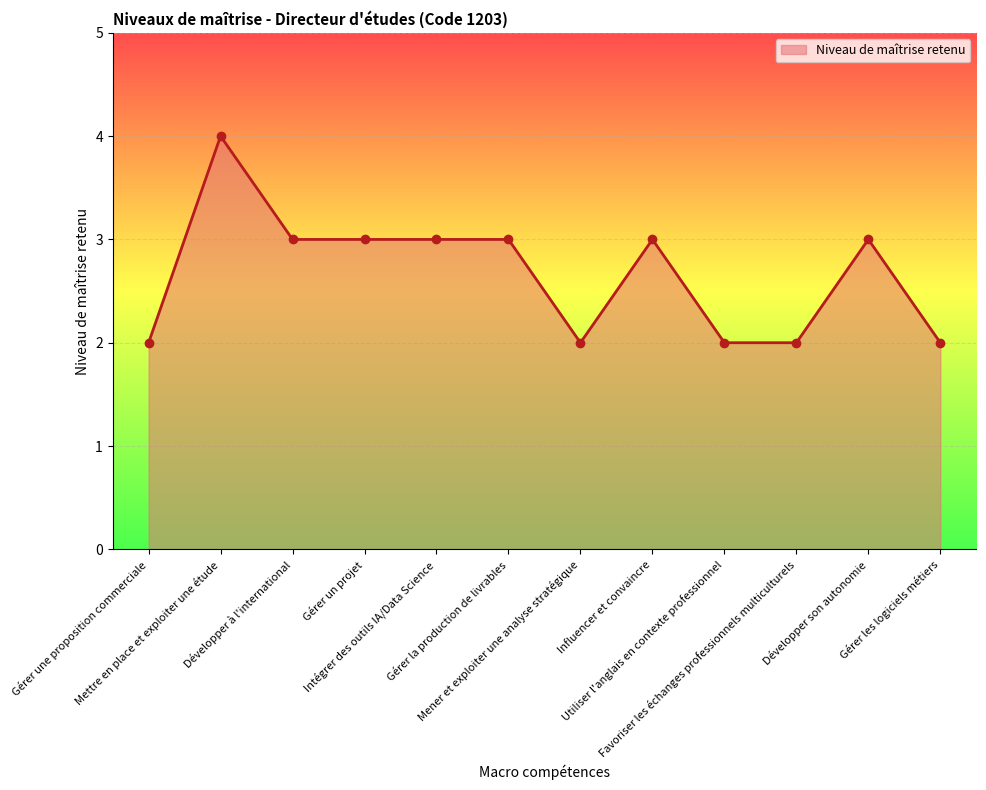

What is the value of the 10th point from the left?

2